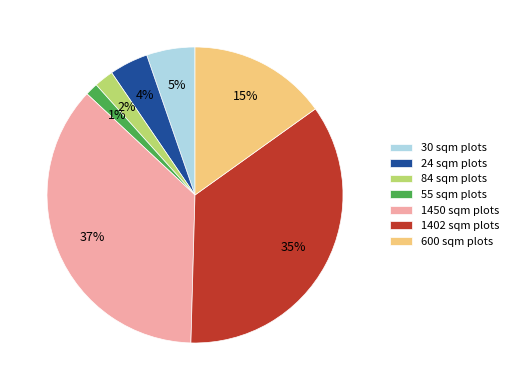

To the nearest percent, what is the difference between the 30 sqm plots and 24 sqm plots slice percentages?

1%